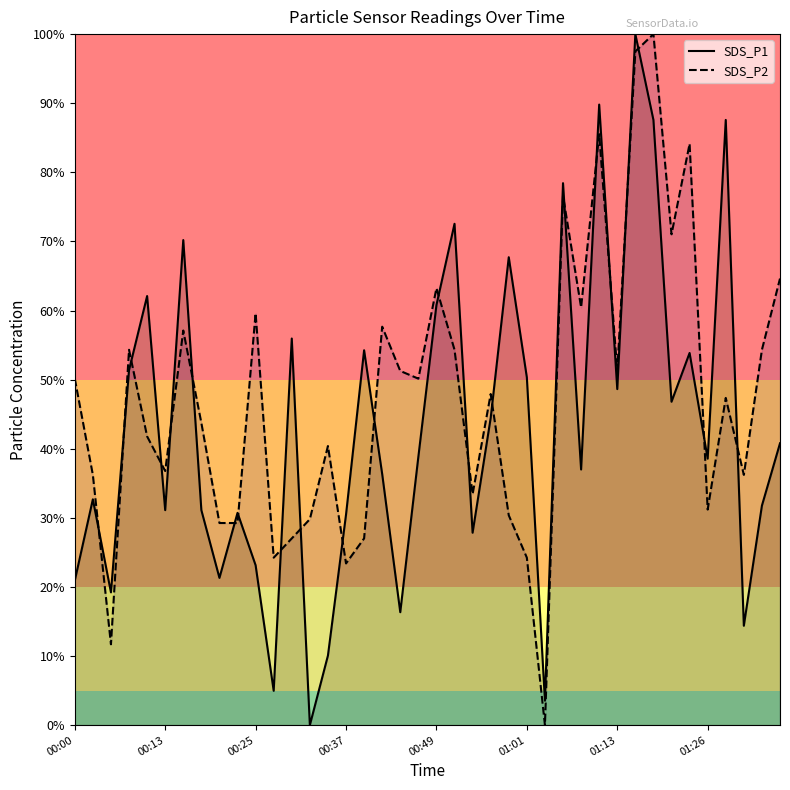

True or false: SDS_P2 has a value of 36.8 at 00:13.

True